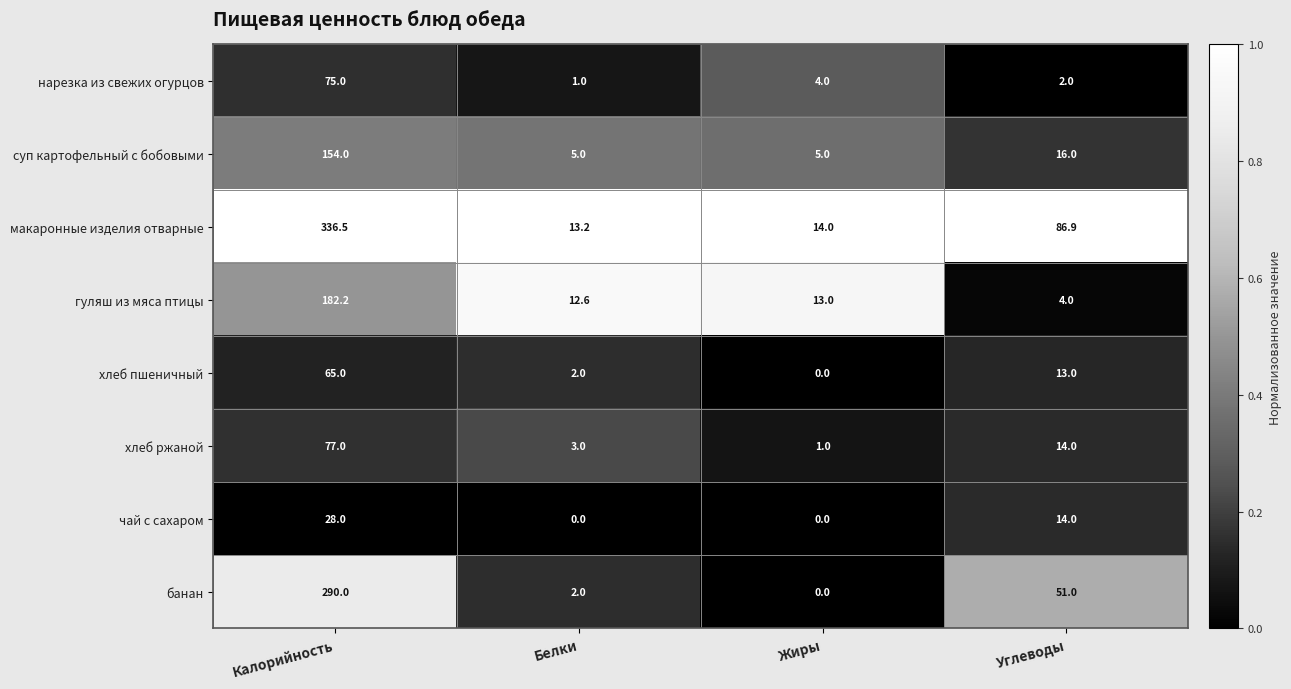

Where does the суп картофельный с бобовыми series first go above 16?

Калорийность